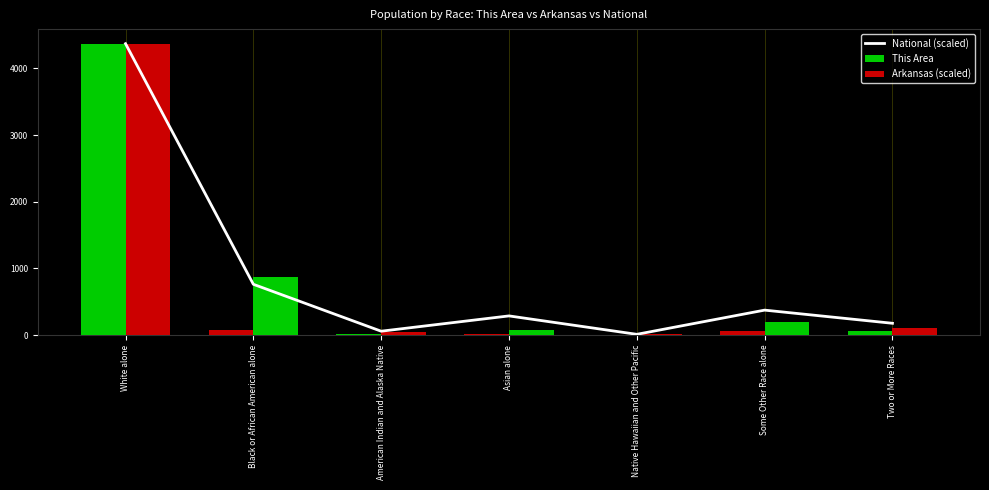

Where is Arkansas (scaled) nearest to the value 2191?

Black or African American alone